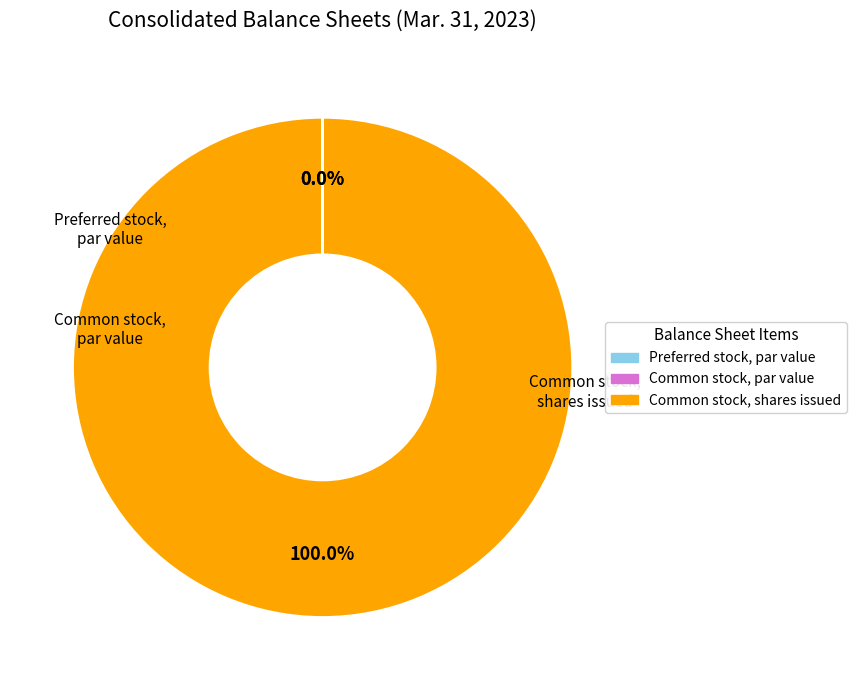

Which slice is the largest?

Common stock, shares issued